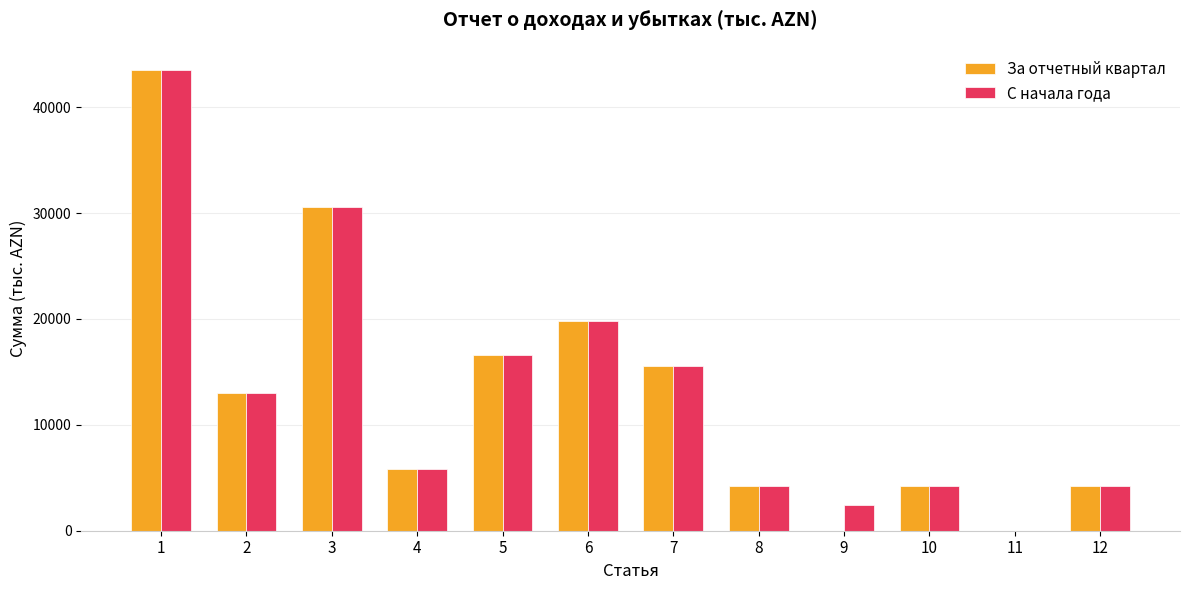

Is the value of За отчетный квартал at 3 greater than the value of С начала года at 10?

Yes